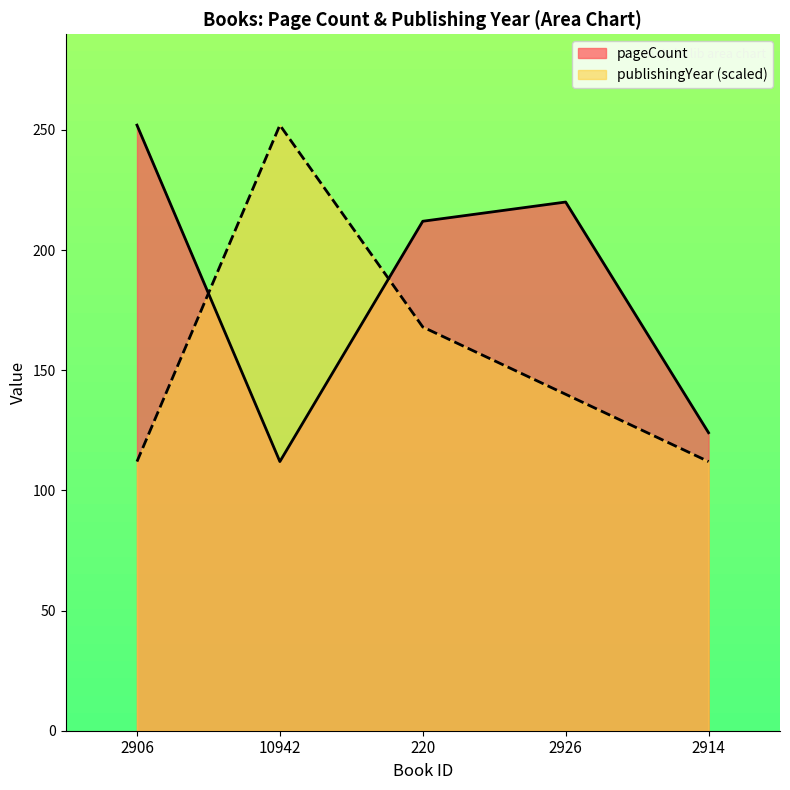

What position from the left is 2914?

5